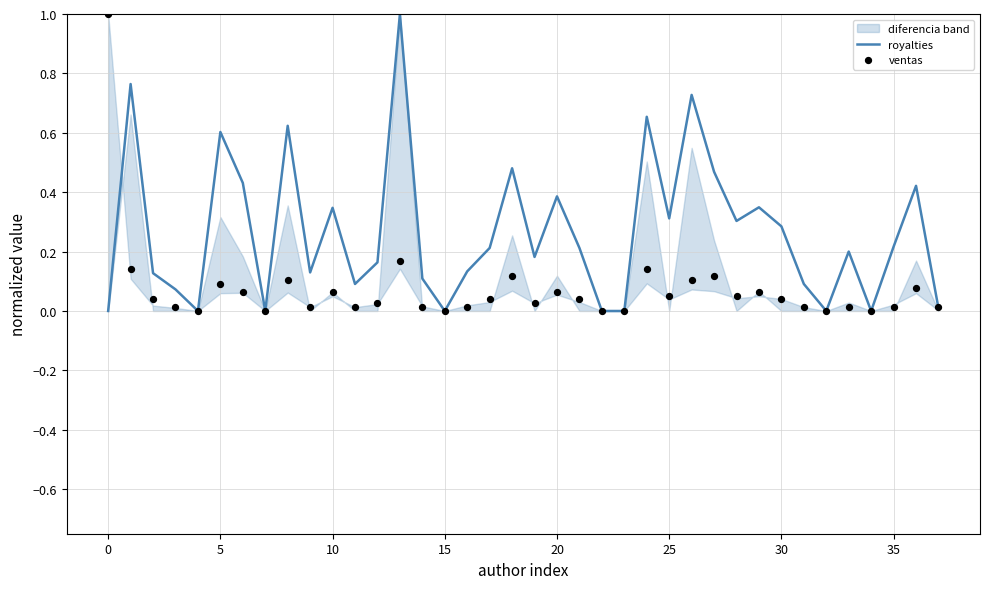

Is the value of ventas at 21 greater than the value of royalties at 26?

No